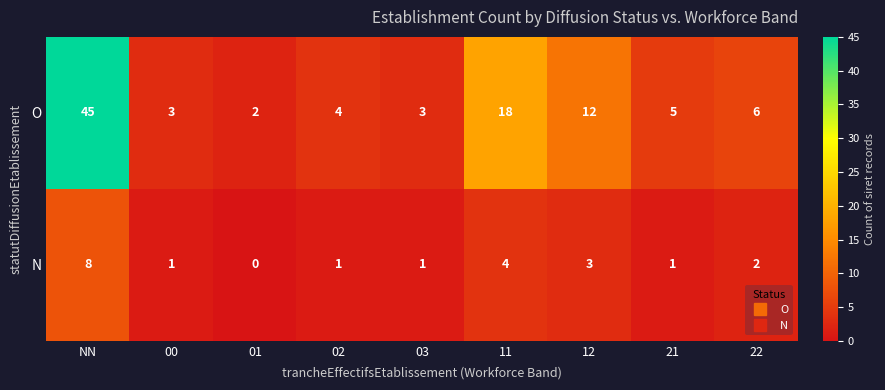

Rank the series by their maximum value, from highest to lowest.

O, N